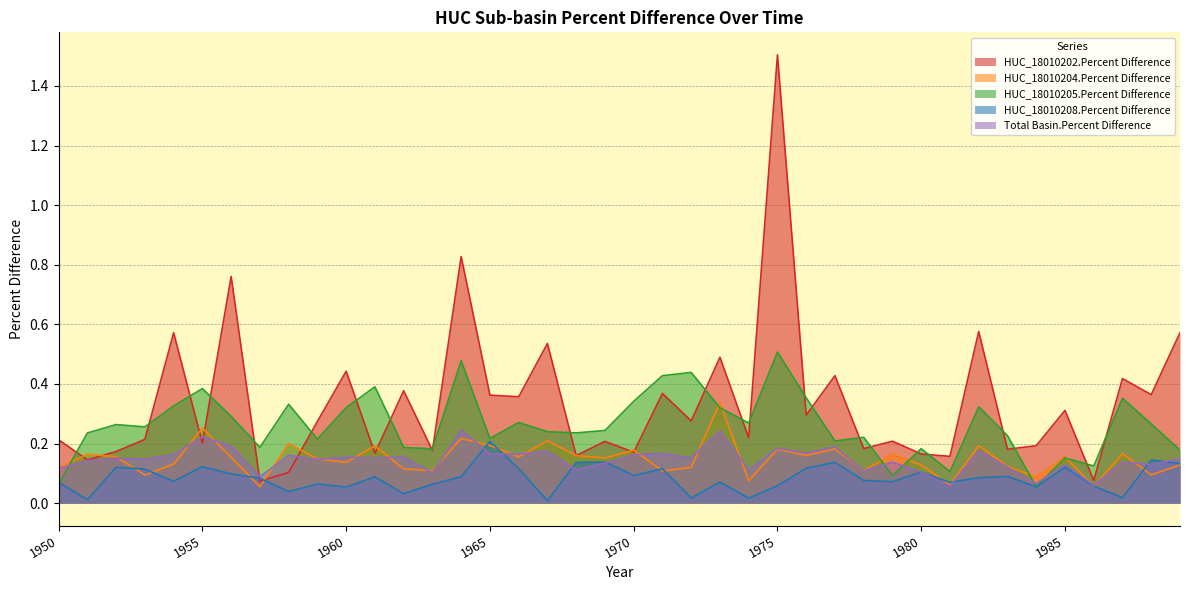

List the series in order of their peak value, lowest first.

HUC_18010208.Percent Difference, Total Basin.Percent Difference, HUC_18010204.Percent Difference, HUC_18010205.Percent Difference, HUC_18010202.Percent Difference